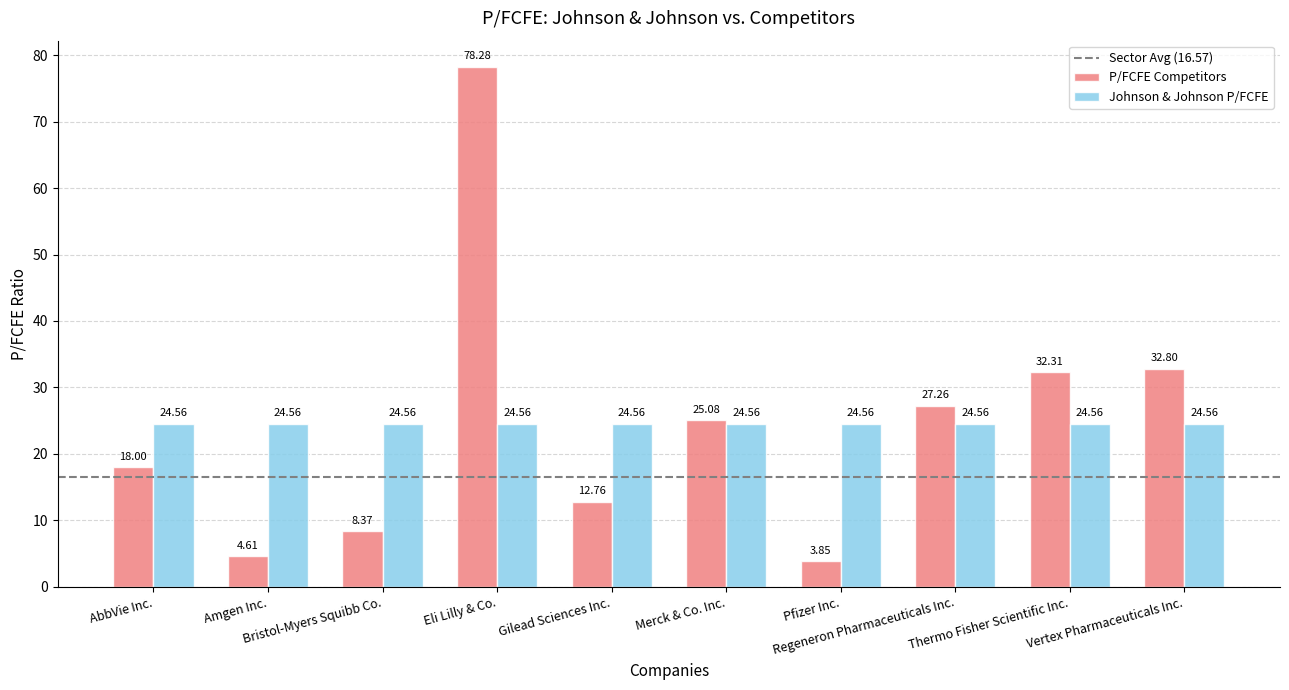

What is the sum of all Johnson & Johnson P/FCFE values?

245.6